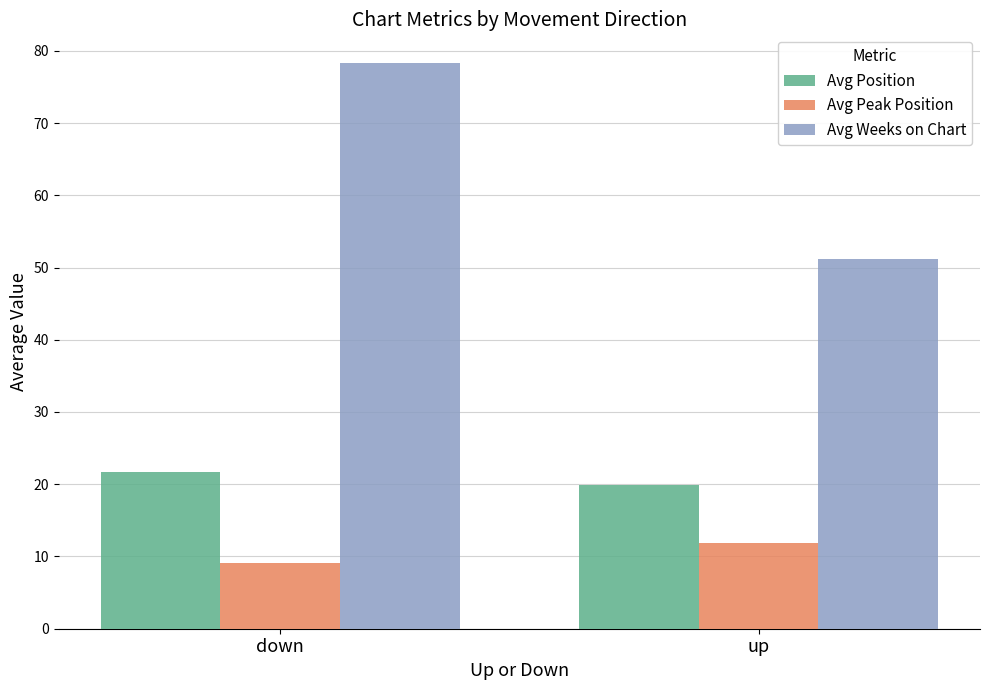

Reading left to right, extract all data points from this chart.

Avg Position: 21.6	19.9
Avg Peak Position: 9.1	11.9
Avg Weeks on Chart: 78.4	51.1